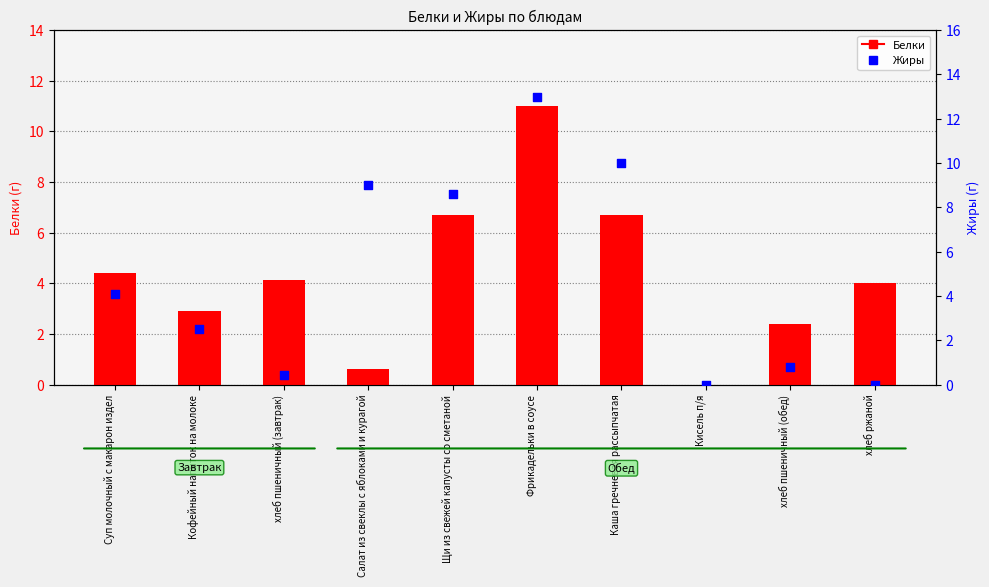

At which category is the sum across all series the highest?

Фрикадельки в соусе